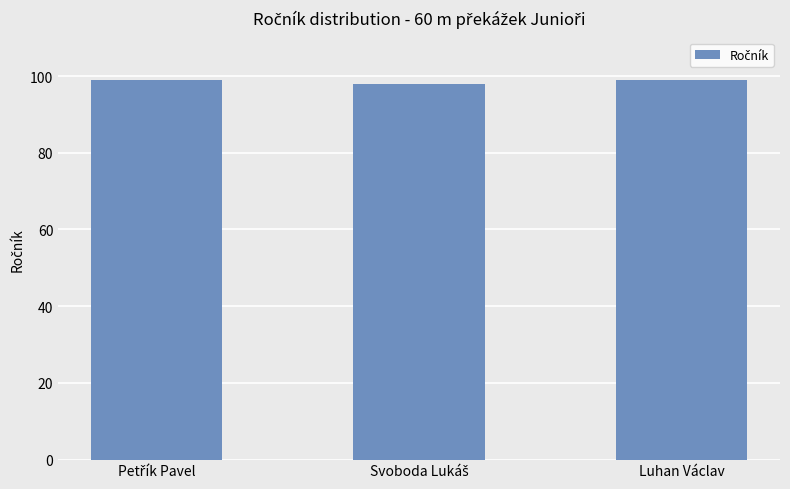

What is the average value?

99